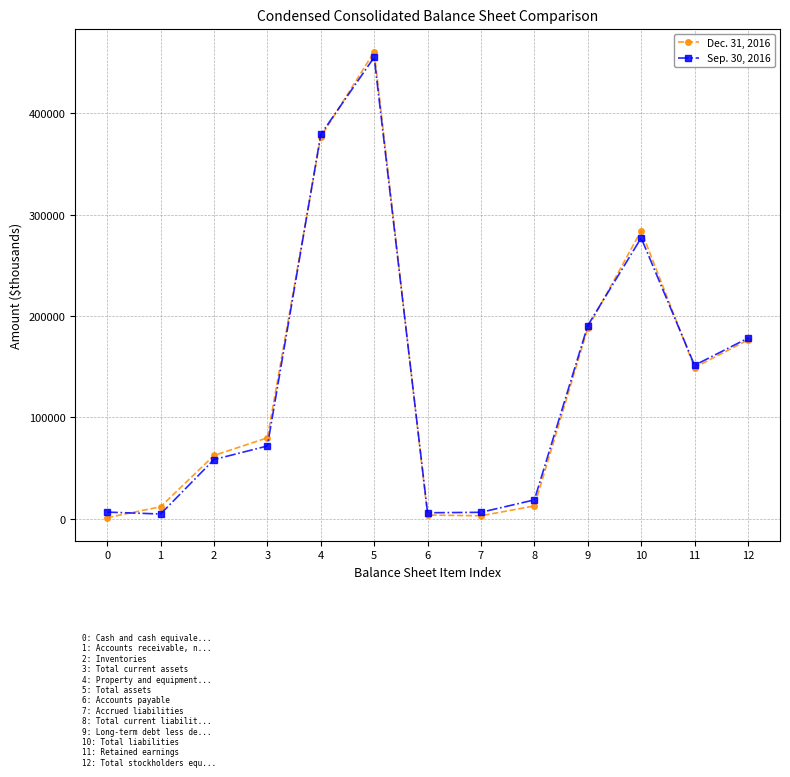

Which series has the widest spread of values?

Dec. 31, 2016